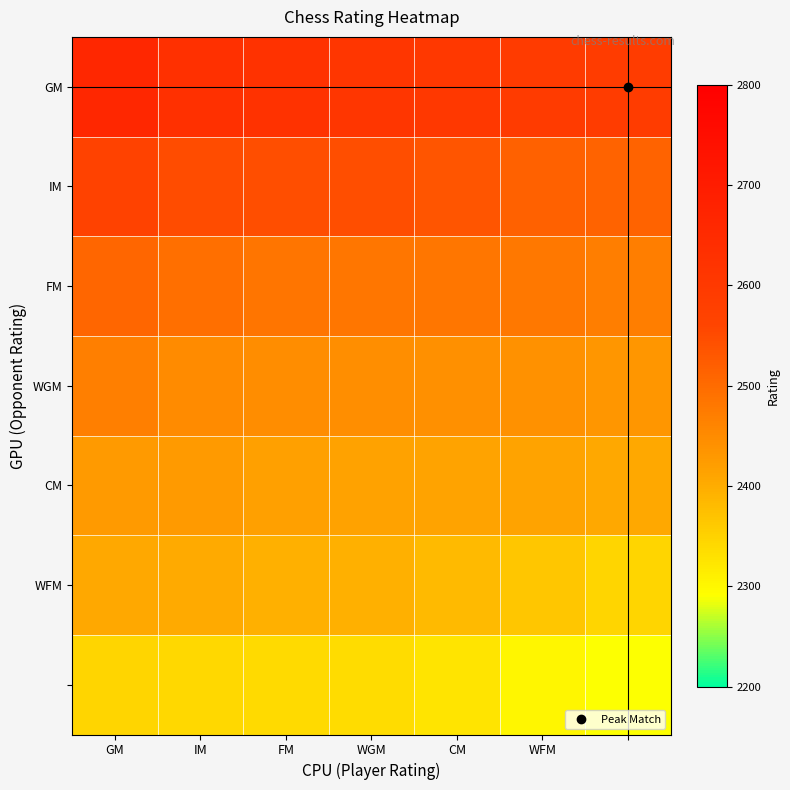

How many series are shown in this chart?

7